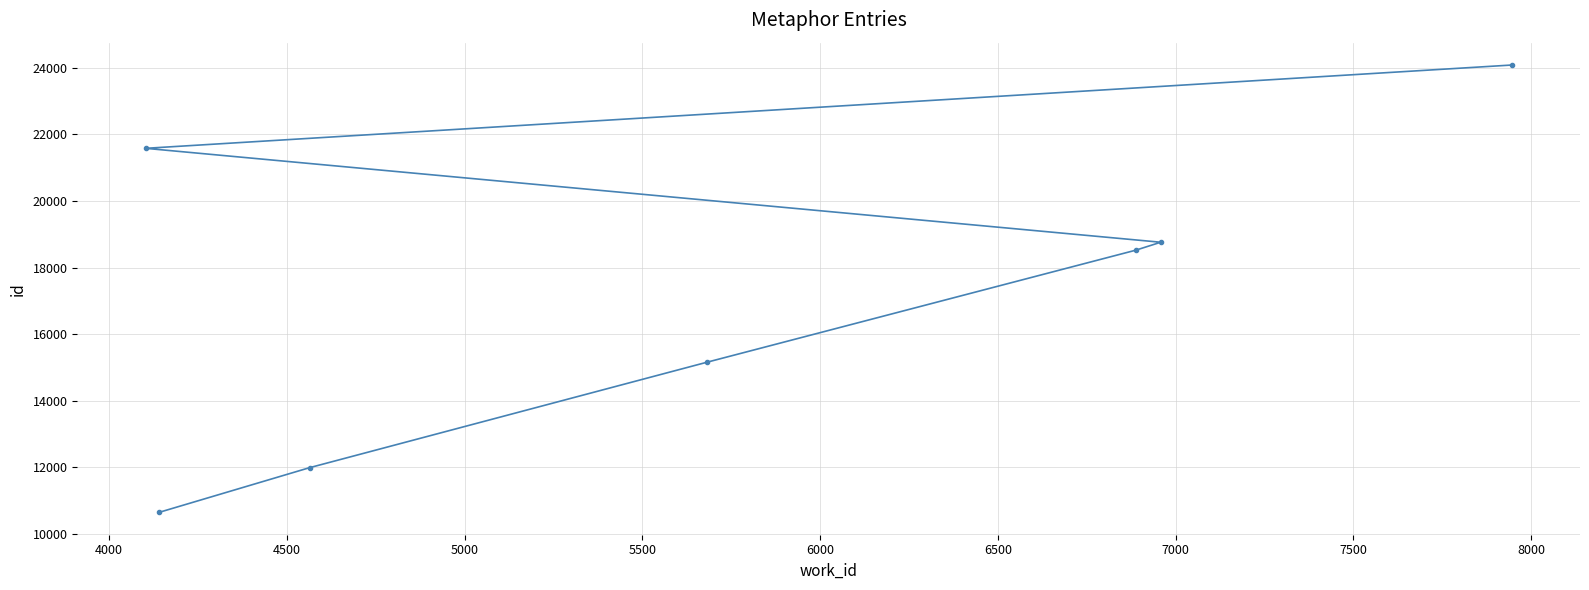

Reading right to left, what are all the values shown in this chart?

24087	18762	18524	15157	11987	10645	21584